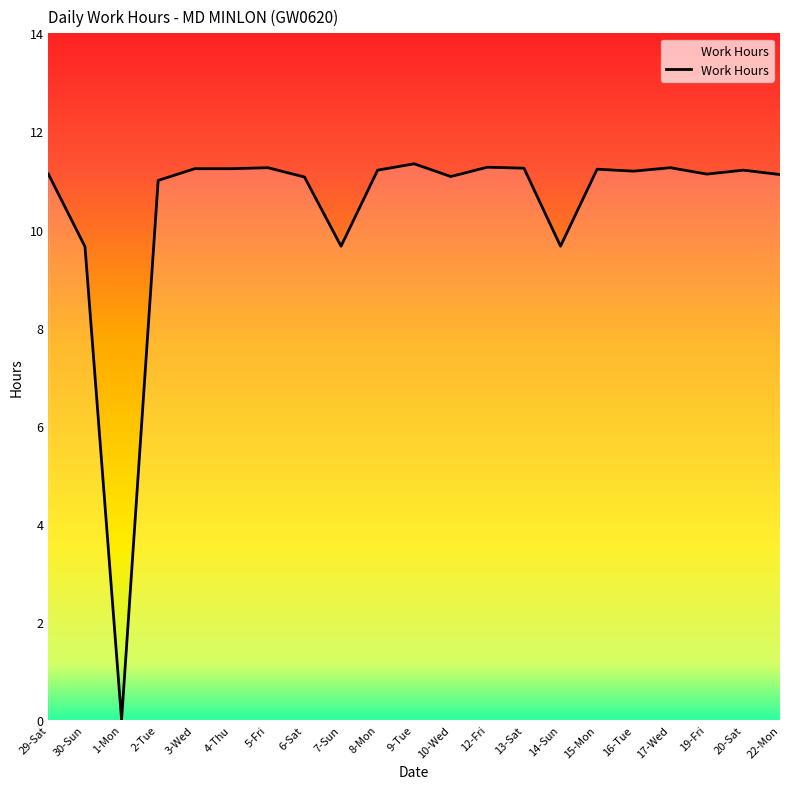

What is the difference between the values at 22-Mon and 1-Mon?

11.1